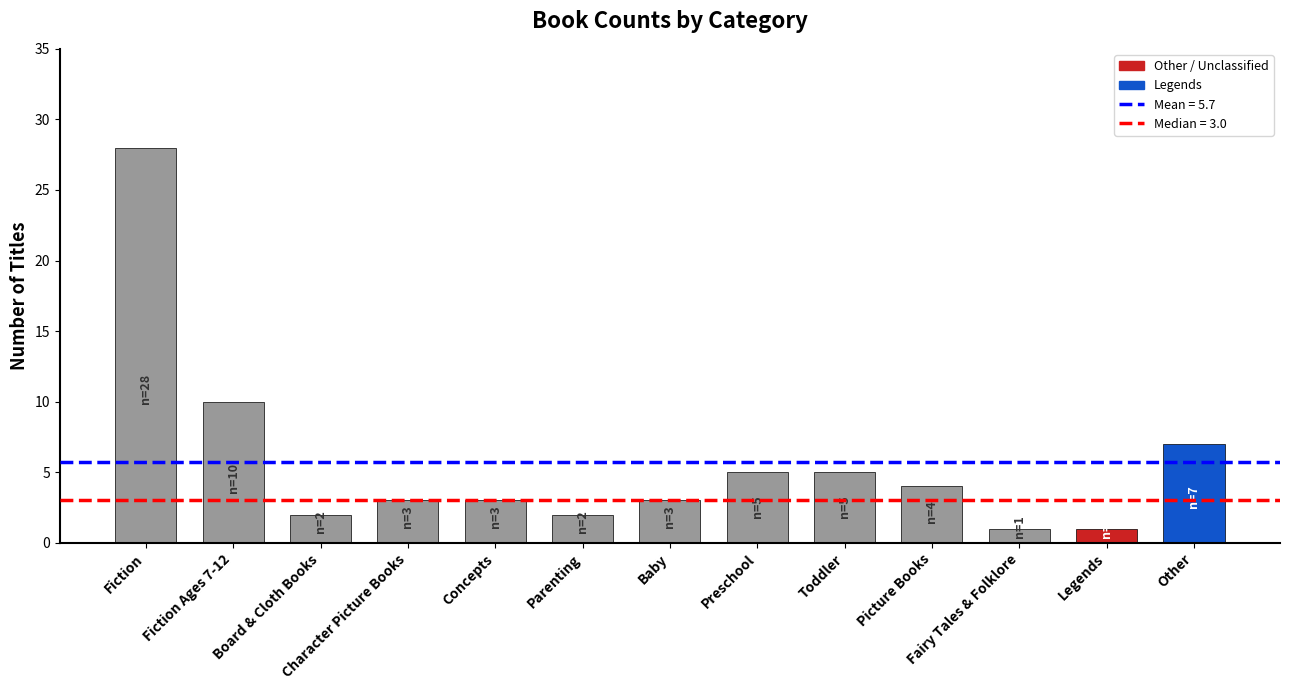

Reading right to left, transcribe all the data shown in this chart.

7	1	1	4	5	5	3	2	3	3	2	10	28